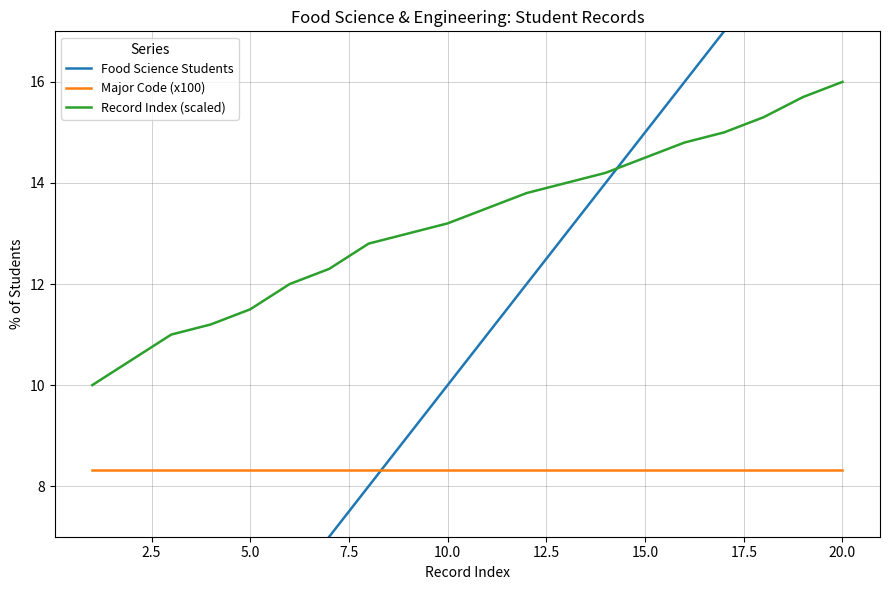

What is the average value of the Major Code (x100) series?

8.3